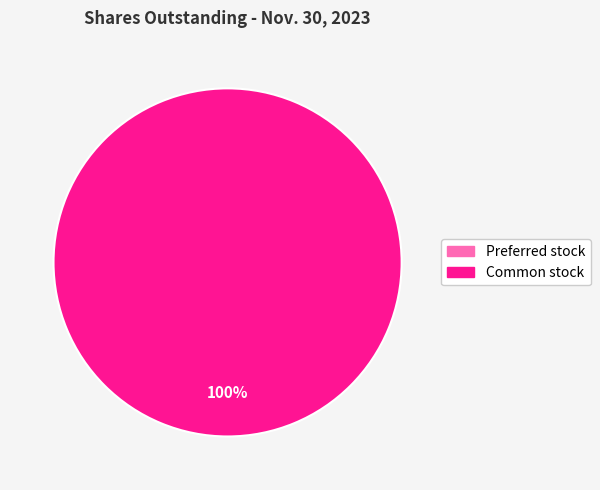

Rank the categories by value from lowest to highest.

Preferred stock, shares outstanding, Common stock, shares outstanding